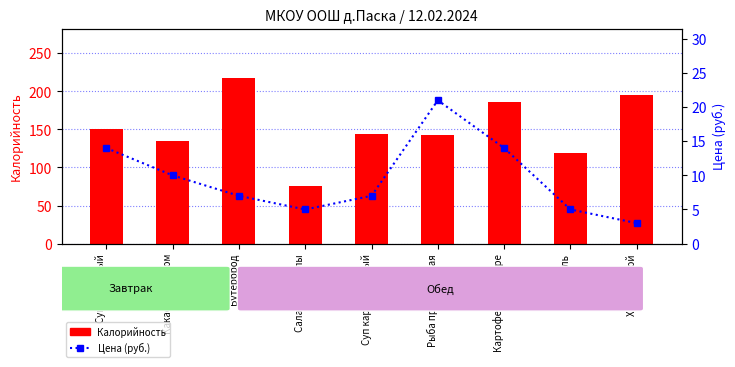

What are all the series names shown in the legend?

Калорийность, Цена (руб.)